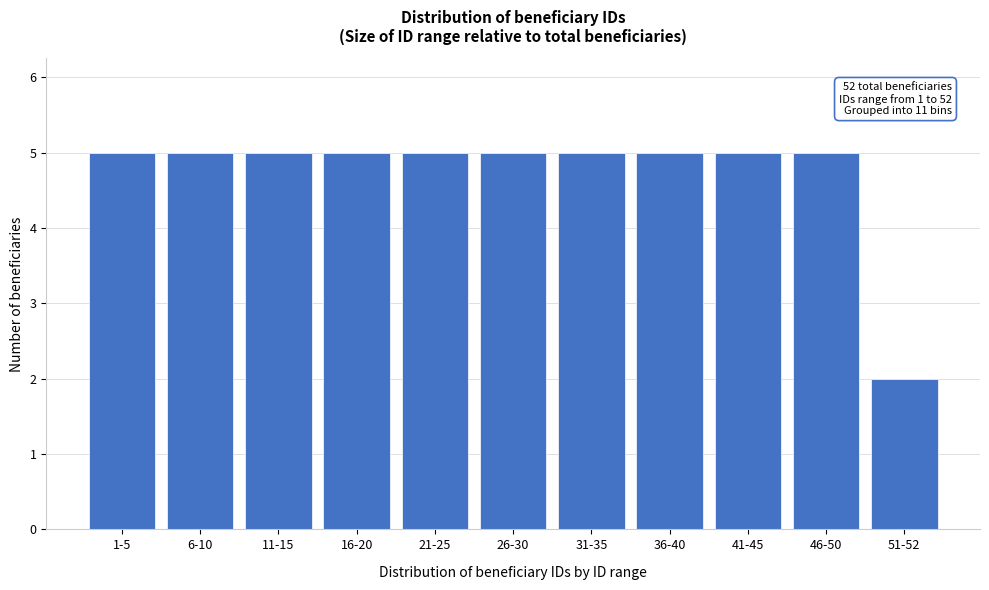

Reading right to left, what are all the values shown in this chart?

51-52=2	46-50=5	41-45=5	36-40=5	31-35=5	26-30=5	21-25=5	16-20=5	11-15=5	6-10=5	1-5=5